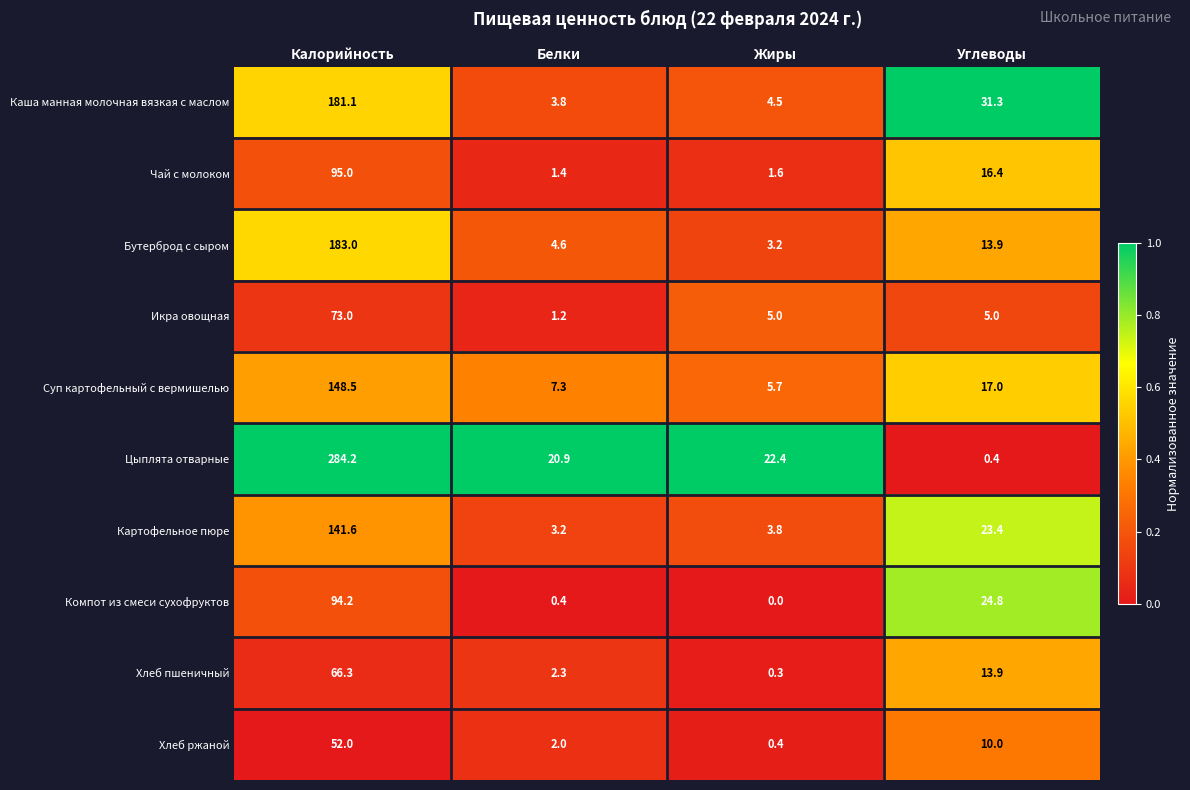

List the series in order of their peak value, lowest first.

Хлеб ржаной, Хлеб пшеничный, Икра овощная, Компот из смеси сухофруктов, Чай с молоком, Картофельное пюре, Суп картофельный с вермишелью, Каша манная молочная вязкая с маслом, Бутерброд с сыром, Цыплята отварные